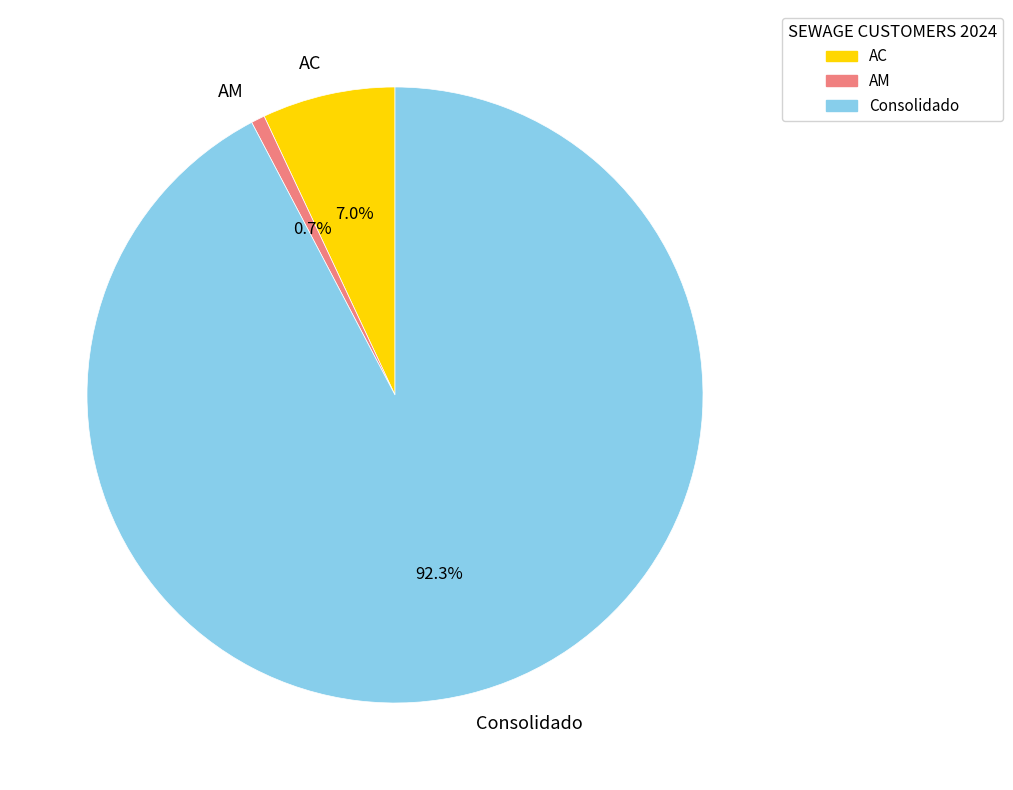

What is the smallest slice in the pie chart?

AM